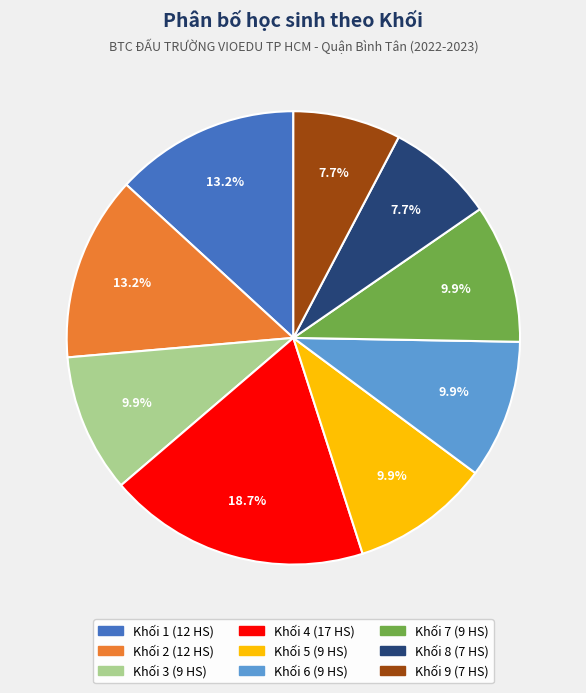

The Khối 2 slice represents 13% of the pie. True or false?

True